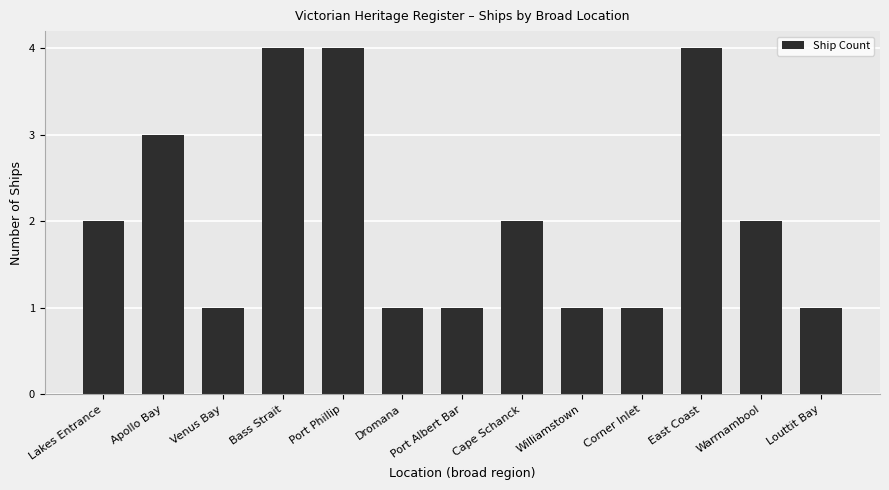

How many values are between 1 and 3?

10